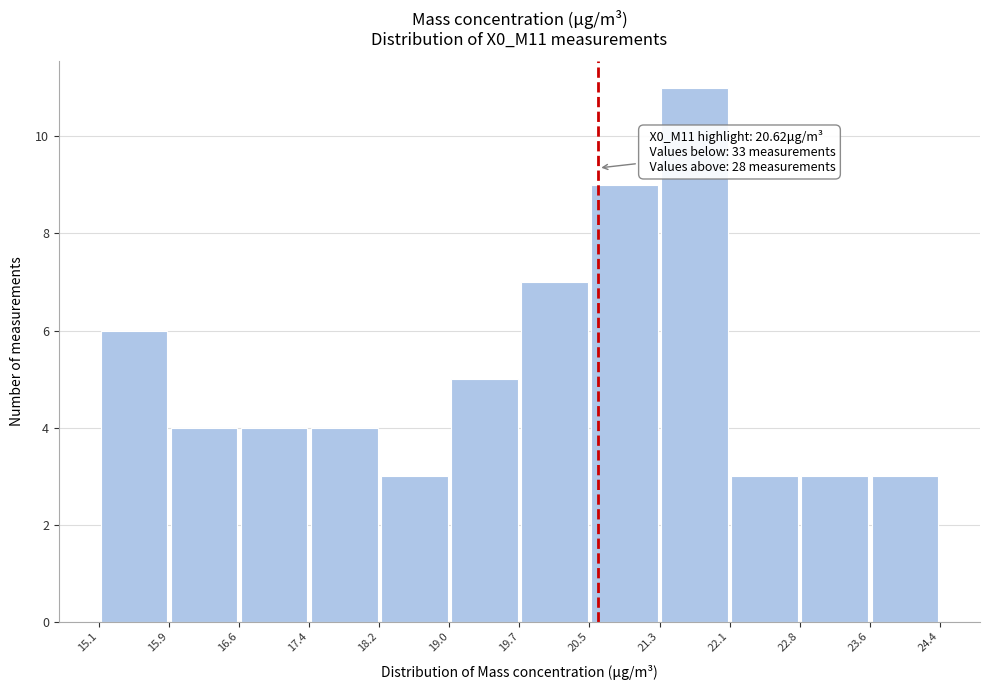

Over which range of the x-axis is the bar tallest?

21.3 to 22.1